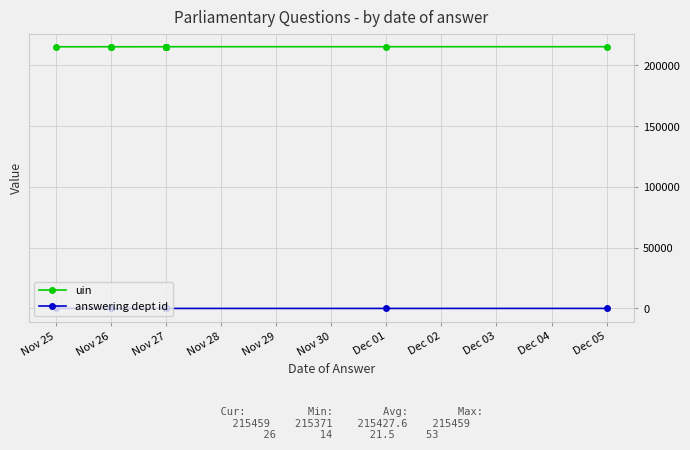

How many answering dept id values are between 14 and 26?

9